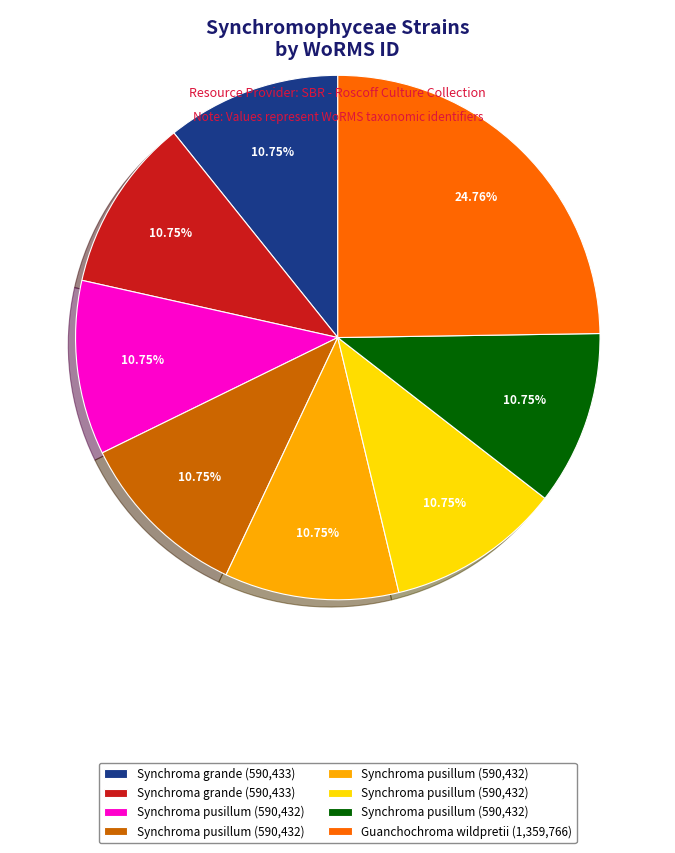

Is there a majority slice in this chart?

No